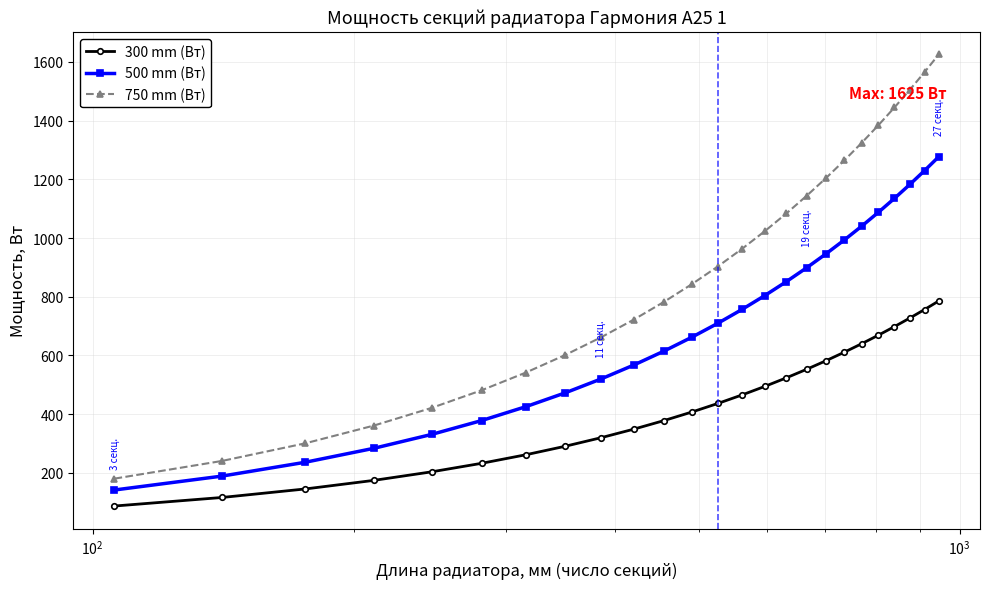

Which series has the widest spread of values?

750 mm (Вт)